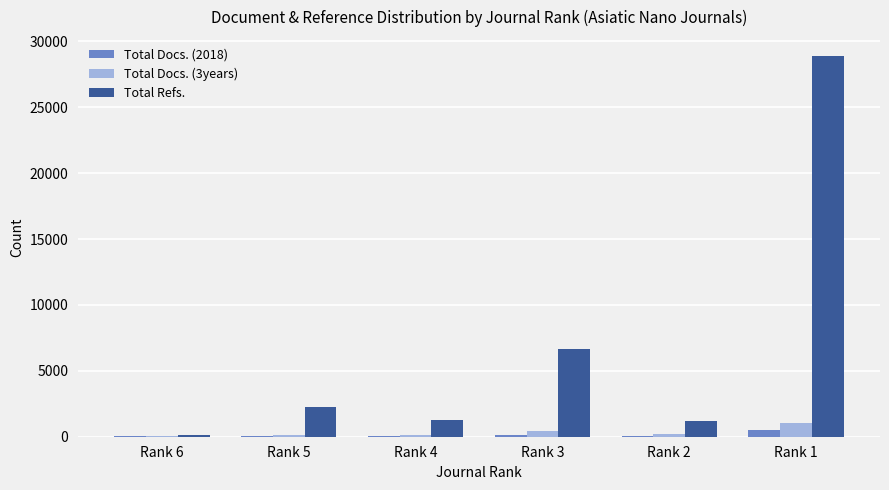

Count the number of data series in this chart.

3